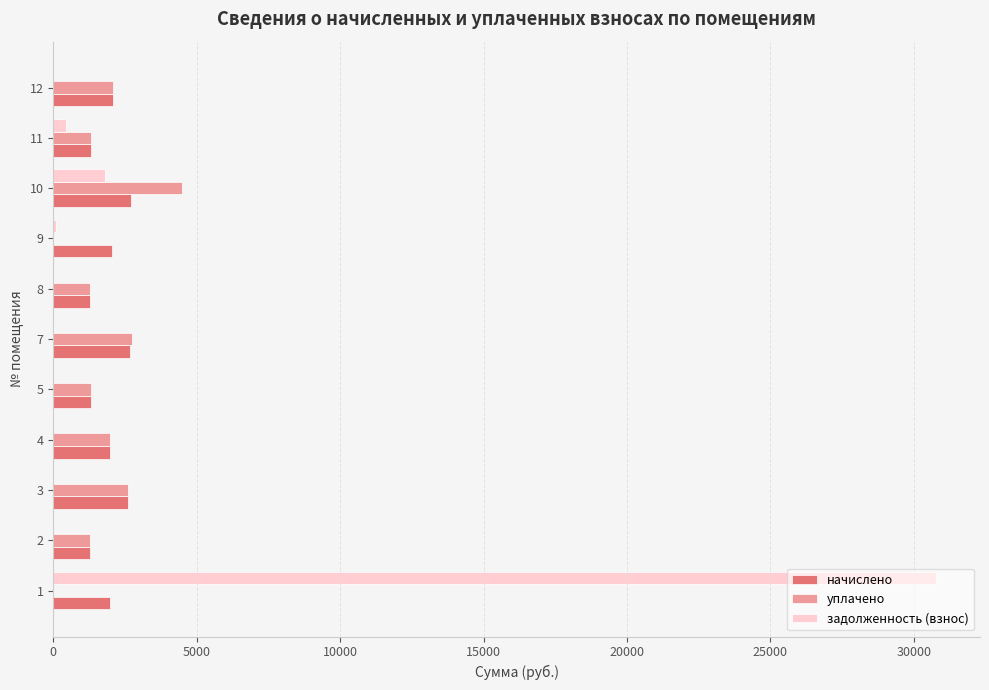

Which series changed the most between 10 and 12?

уплачено